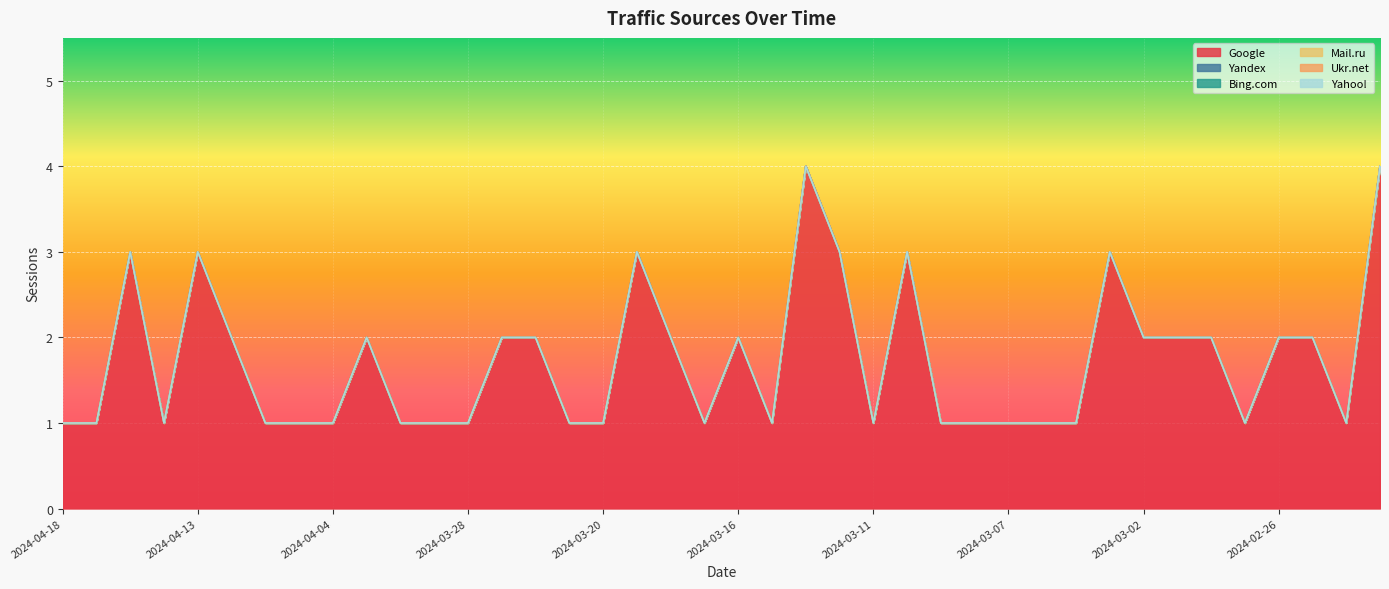

At which label does Bing.com reach its minimum?

2024-04-18